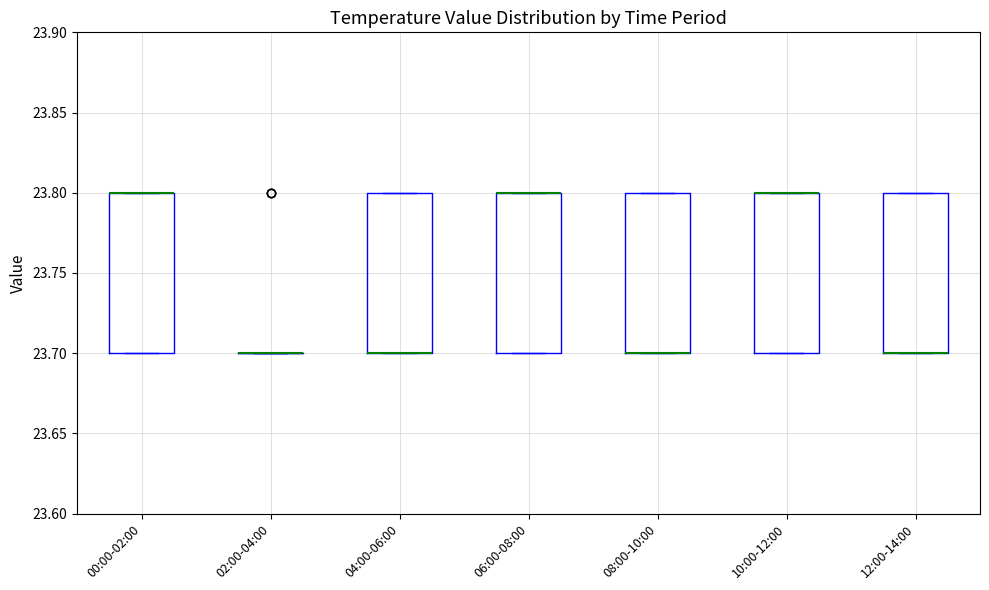

Reading left to right, read every box against the y-axis: the position of its median line, the range the box covers, and the ends of its whiskers. The values are not printed on the chart, so give them approximately, as read against the axis.

00:00-02:00: median 23.8 (drawn on the box's upper edge), box 23.7 to 23.8, whiskers 23.7 to 23.8
02:00-04:00: box collapsed to a line at 23.7, whiskers 23.7 to 23.7
04:00-06:00: median 23.7 (drawn on the box's lower edge), box 23.7 to 23.8, whiskers 23.7 to 23.8
06:00-08:00: median 23.8 (drawn on the box's upper edge), box 23.7 to 23.8, whiskers 23.7 to 23.8
08:00-10:00: median 23.7 (drawn on the box's lower edge), box 23.7 to 23.8, whiskers 23.7 to 23.8
10:00-12:00: median 23.8 (drawn on the box's upper edge), box 23.7 to 23.8, whiskers 23.7 to 23.8
12:00-14:00: median 23.7 (drawn on the box's lower edge), box 23.7 to 23.8, whiskers 23.7 to 23.8